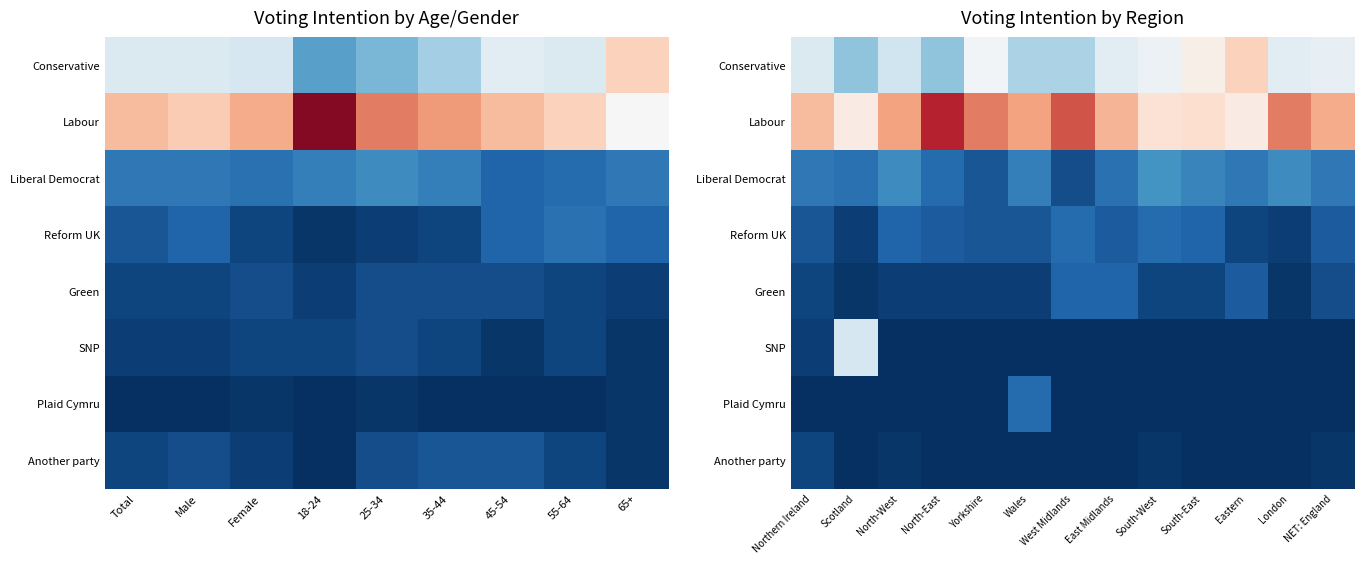

Count the number of categories in the chart.

13